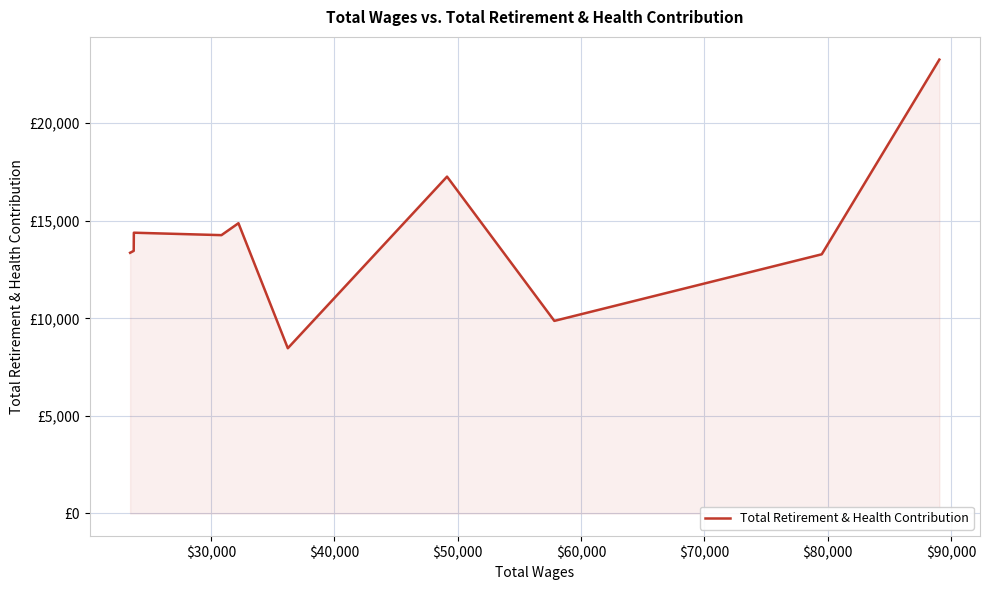

Does the chart display data point markers on the line(s)?

No